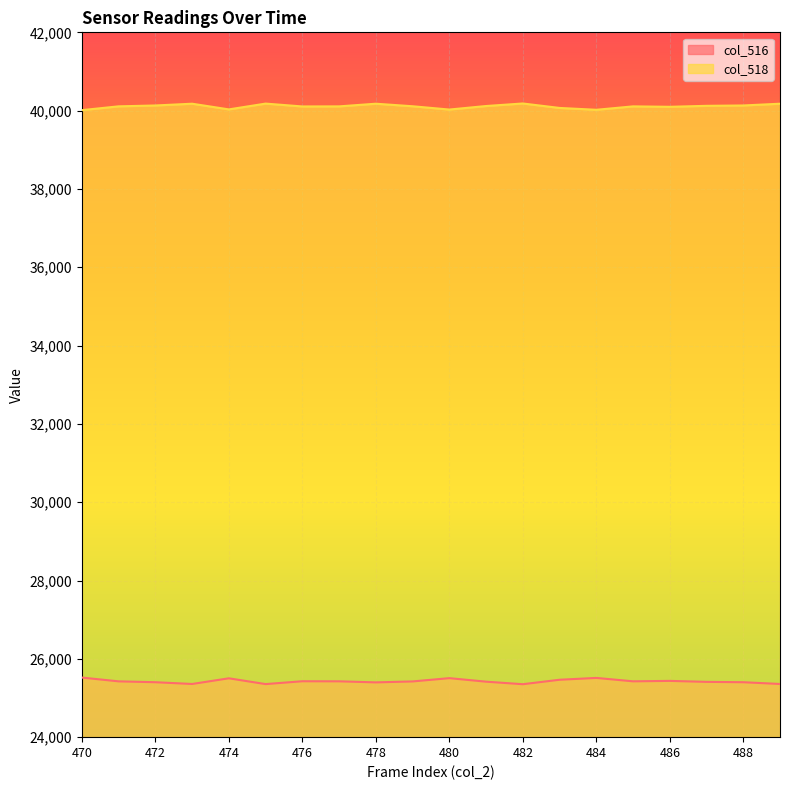

True or false: col_518 has more than 0 points higher than both neighbors.

True